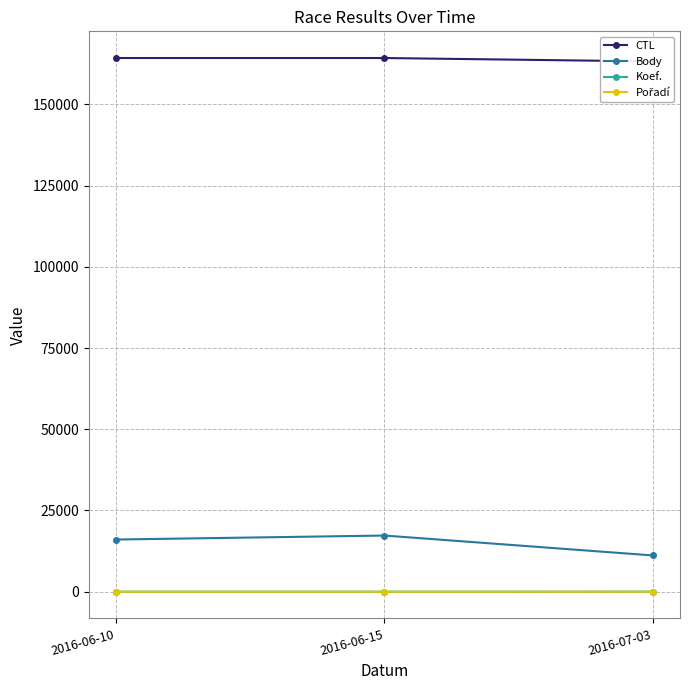

Reading left to right, transcribe all the data shown in this chart.

CTL: 164259	164258	163214
Body: 16061	17294	11162
Koef.: 10	10	24
Pořadí: 2	2	16